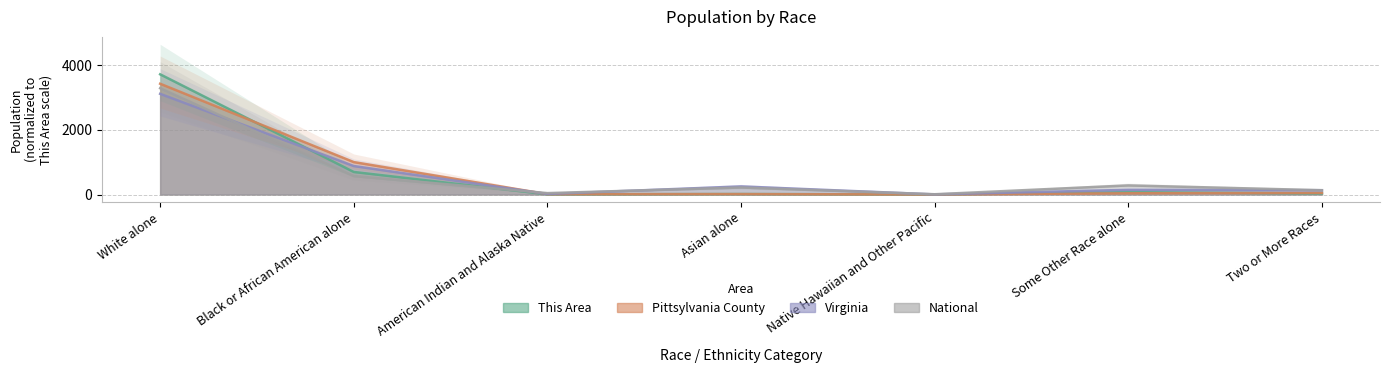

Reading right to left, extract all data points from this chart.

This Area: Two or More Races=32.0	Some Other Race alone=73.0	Native Hawaiian and Other Pacific=1.0	Asian alone=14.0	American Indian and Alaska Native=6.0	Black or African American alone=697.0	White alone=3716.0
Pittsylvania County: Two or More Races=49.7	Some Other Race alone=37.5	Native Hawaiian and Other Pacific=1.3	Asian alone=12.9	American Indian and Alaska Native=10.8	Black or African American alone=1001.9	White alone=3424.9
Virginia: Two or More Races=132.4	Some Other Race alone=144.3	Native Hawaiian and Other Pacific=3.4	Asian alone=249.6	American Indian and Alaska Native=16.6	Black or African American alone=880.1	White alone=3112.7
National: Two or More Races=132.4	Some Other Race alone=280.9	Native Hawaiian and Other Pacific=7.9	Asian alone=215.7	American Indian and Alaska Native=43.1	Black or African American alone=572.3	White alone=3286.6